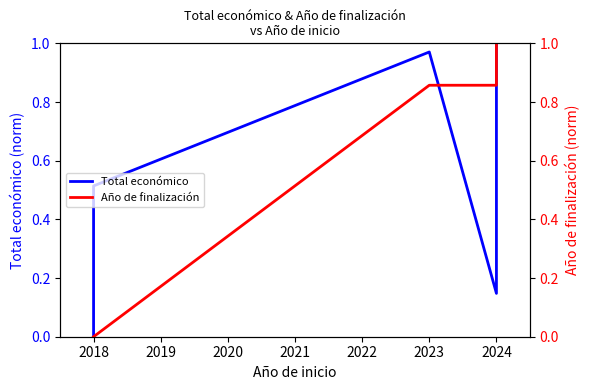

Which series ends up on top after the final intersection of Total económico and Año de finalización?

Año de finalización